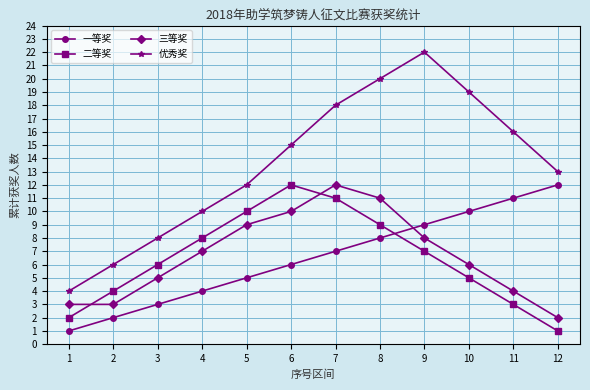

The 优秀奖 series shows 28 at 7. True or false?

False